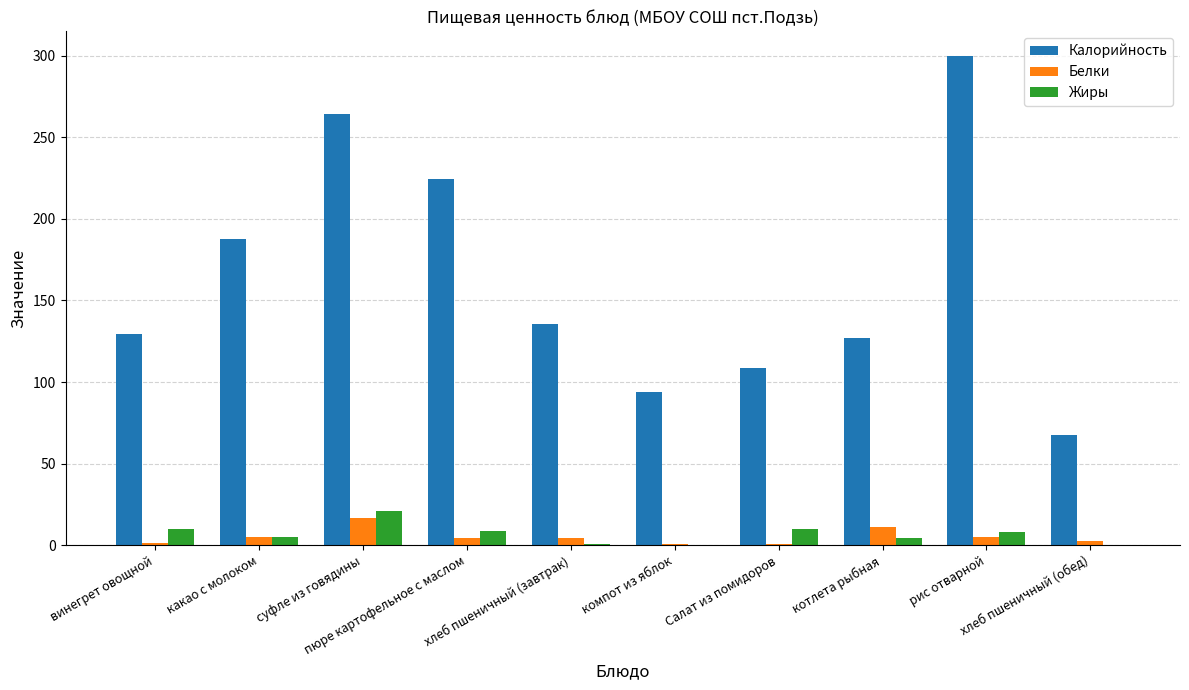

Which series has the largest total across all categories?

Калорийность